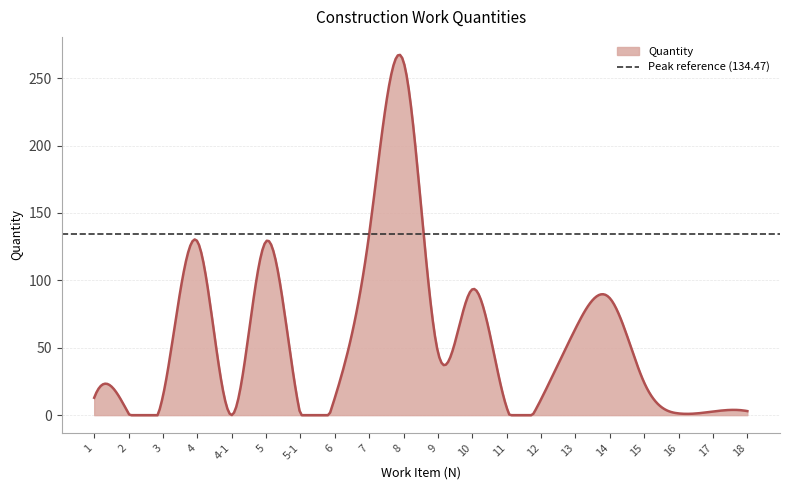

Is it true that the value at 16 is 1.3?

True